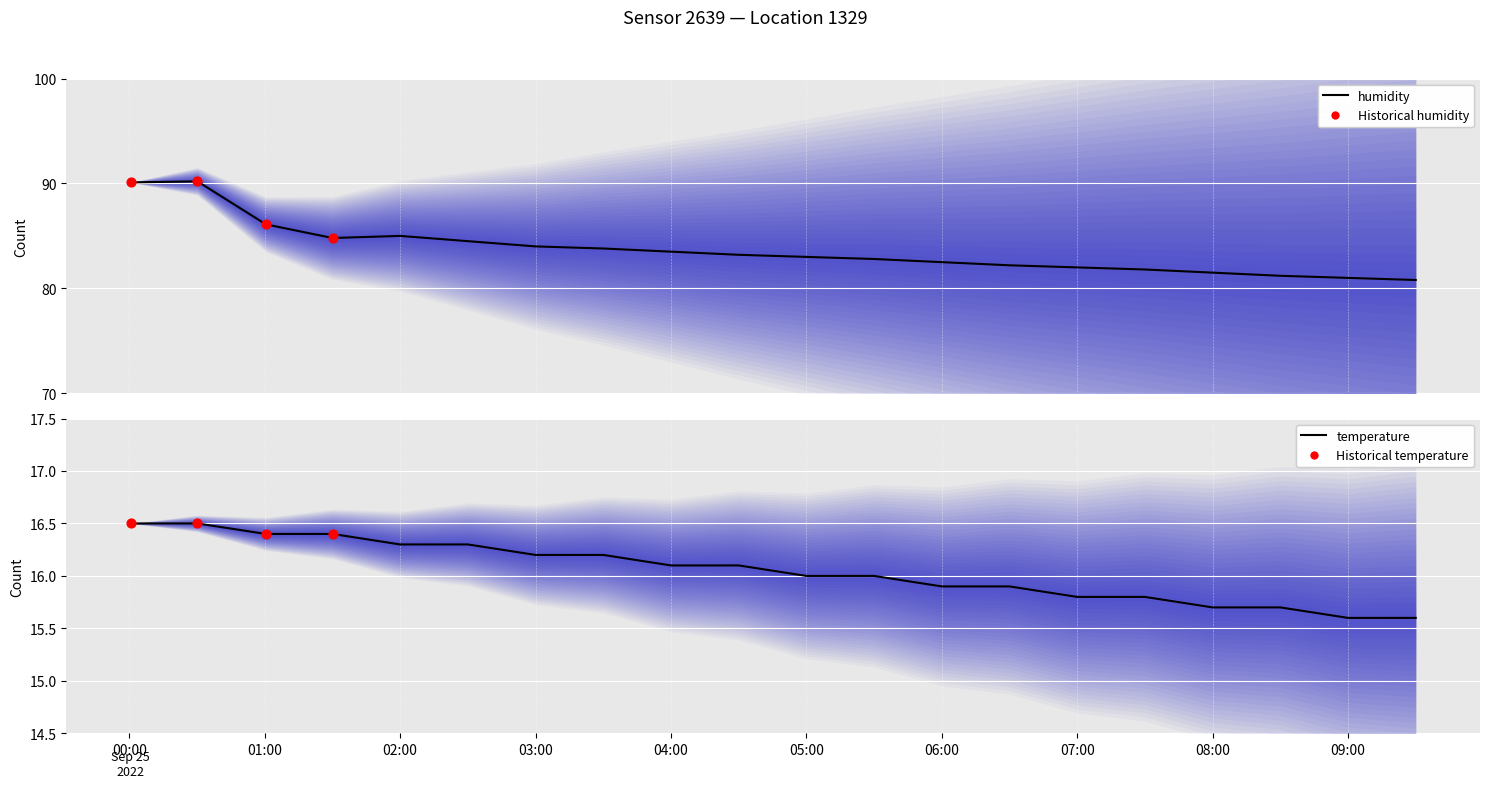

Which series reaches the maximum Y coordinate?

humidity